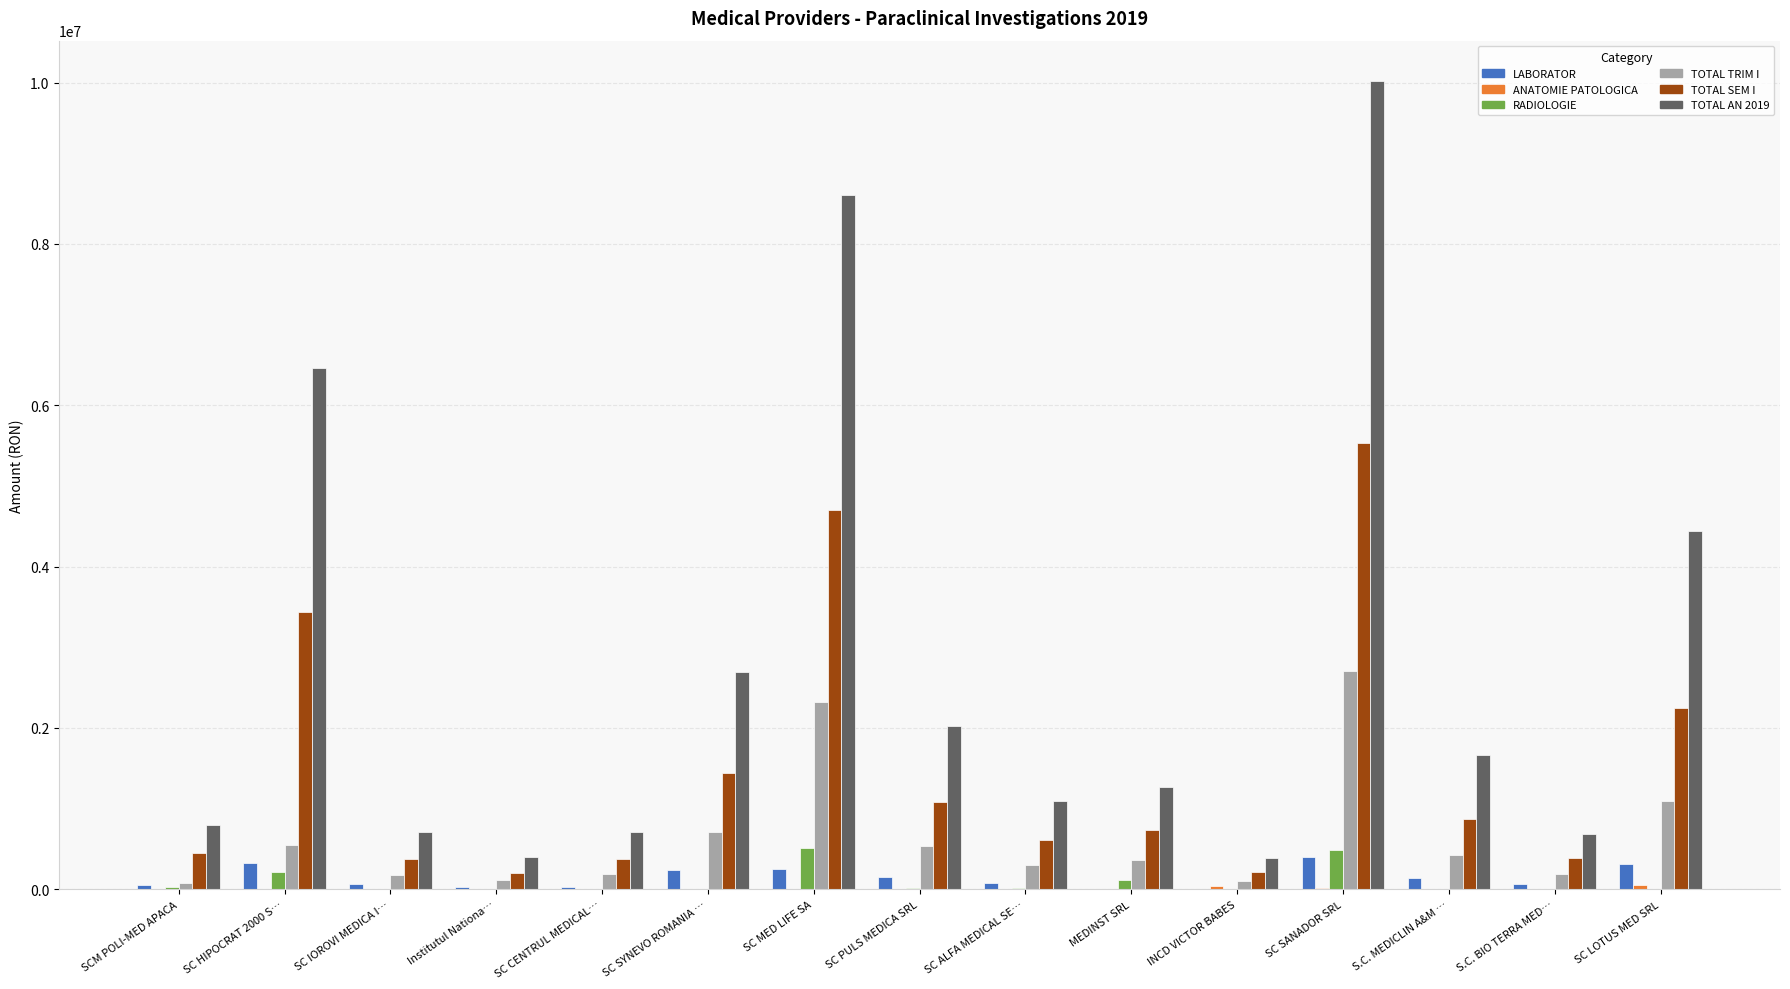

At which category does the chart reach its peak across all series?

SC SANADOR SRL